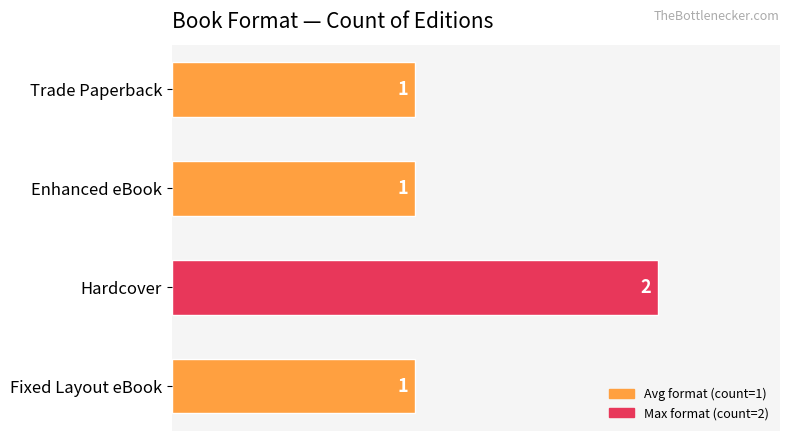

How many values are between 1 and 2?

4